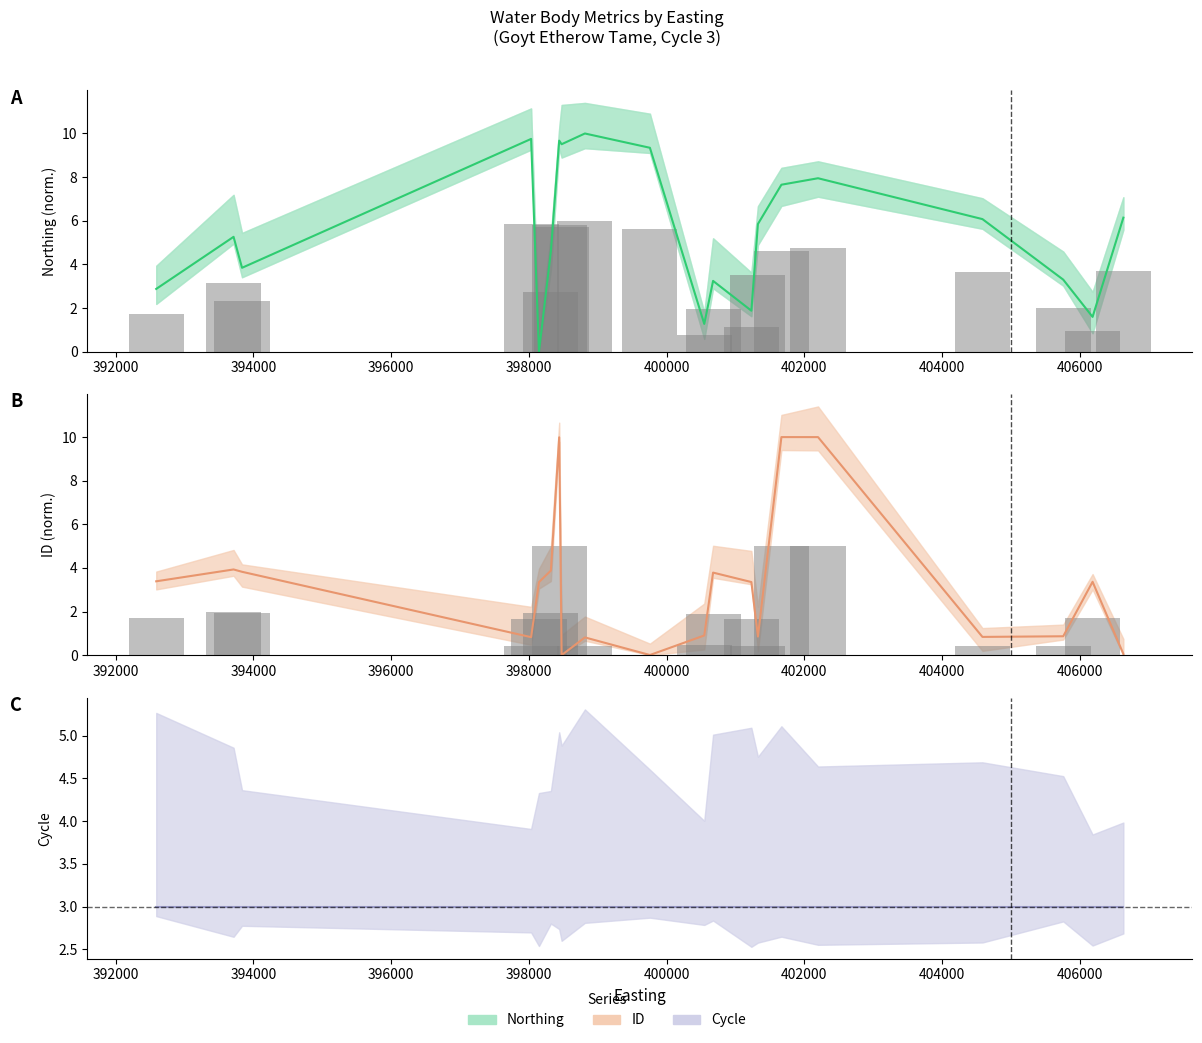

Which series has the largest total across all categories?

Northing